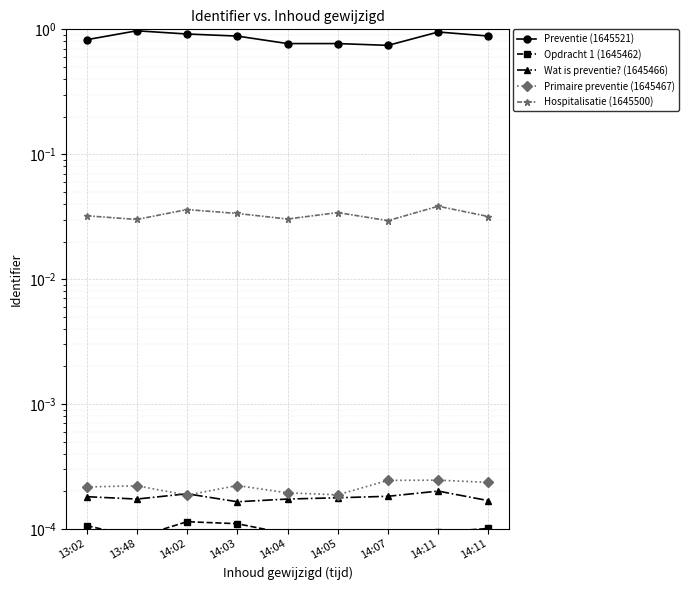

At which label does Opdracht 1 (1645462) reach its minimum?

13:48